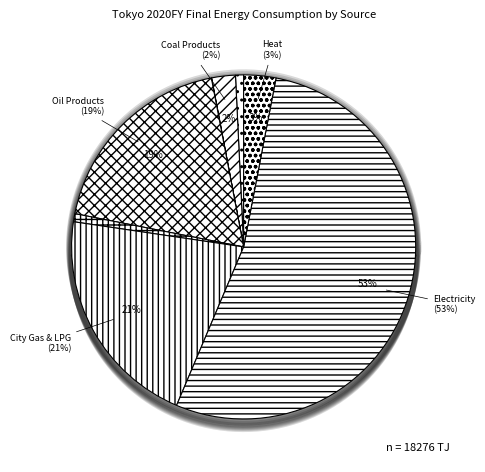

What is the largest slice in the pie chart?

Electricity